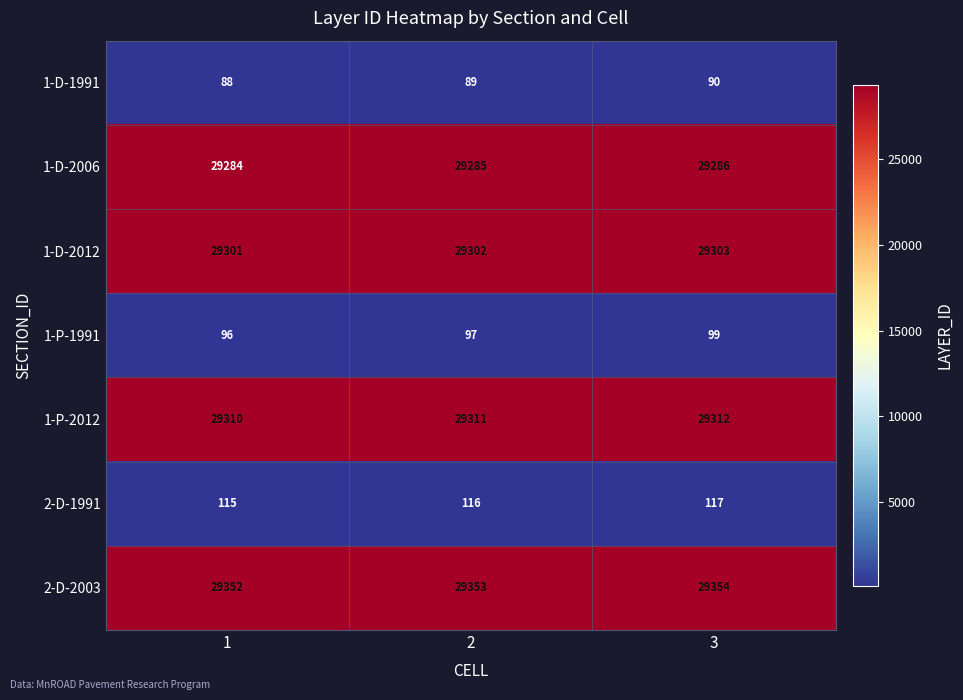

How many distinct data groups are displayed?

7